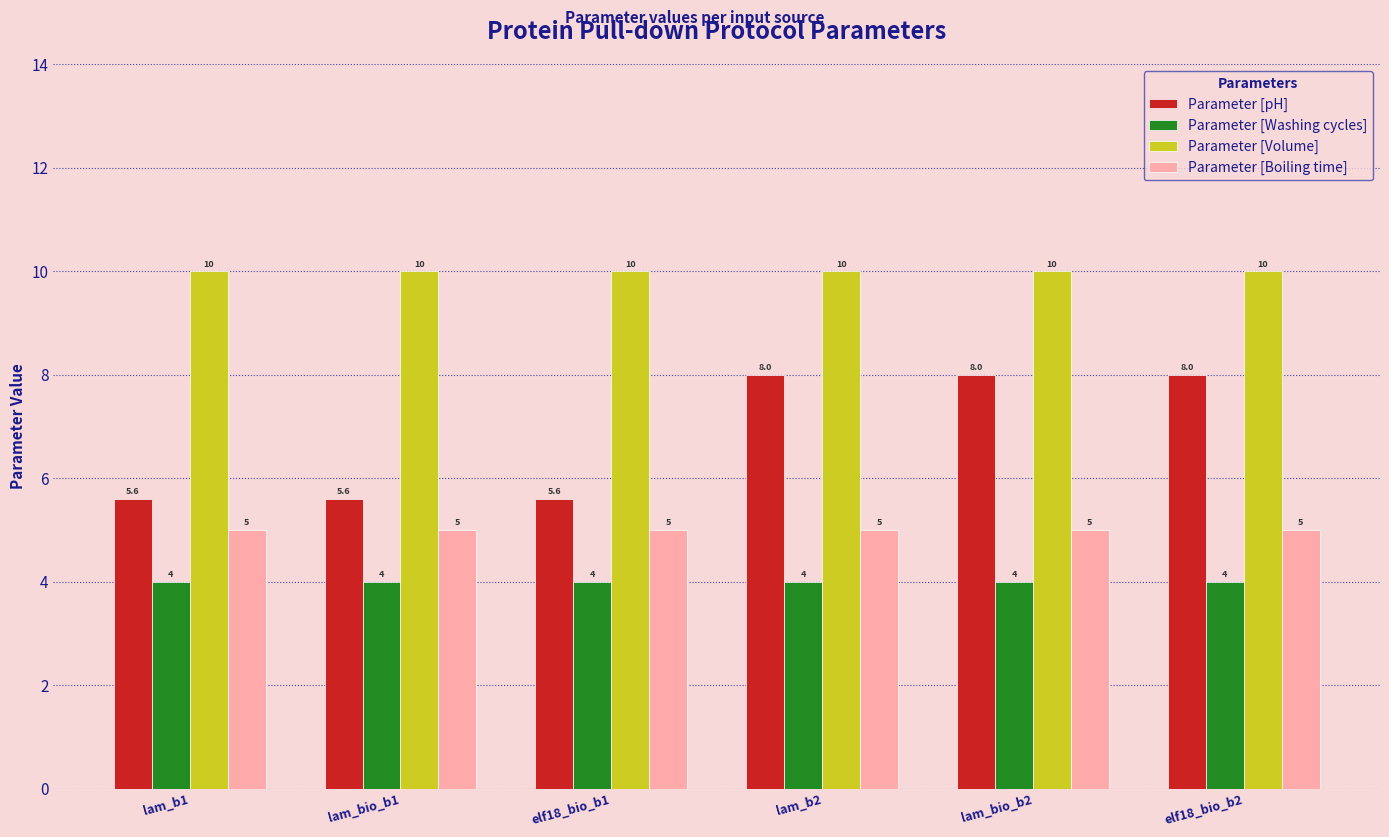

Reading left to right, extract all data points from this chart.

Parameter [pH]: 5.6	5.6	5.6	8.0	8.0	8.0
Parameter [Washing cycles]: 4.0	4.0	4.0	4.0	4.0	4.0
Parameter [Volume]: 10.0	10.0	10.0	10.0	10.0	10.0
Parameter [Boiling time]: 5.0	5.0	5.0	5.0	5.0	5.0